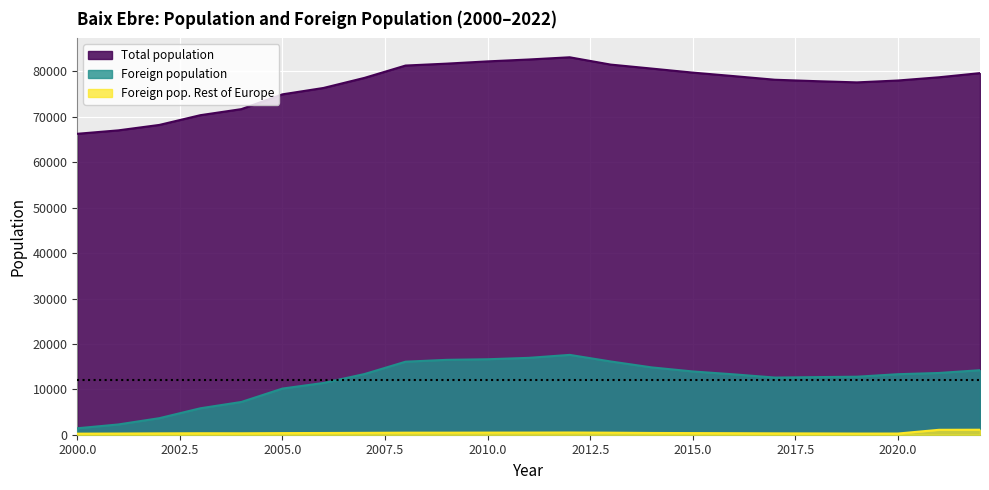

In Total population, how many points are lower than both neighbors (excluding endpoints)?

1